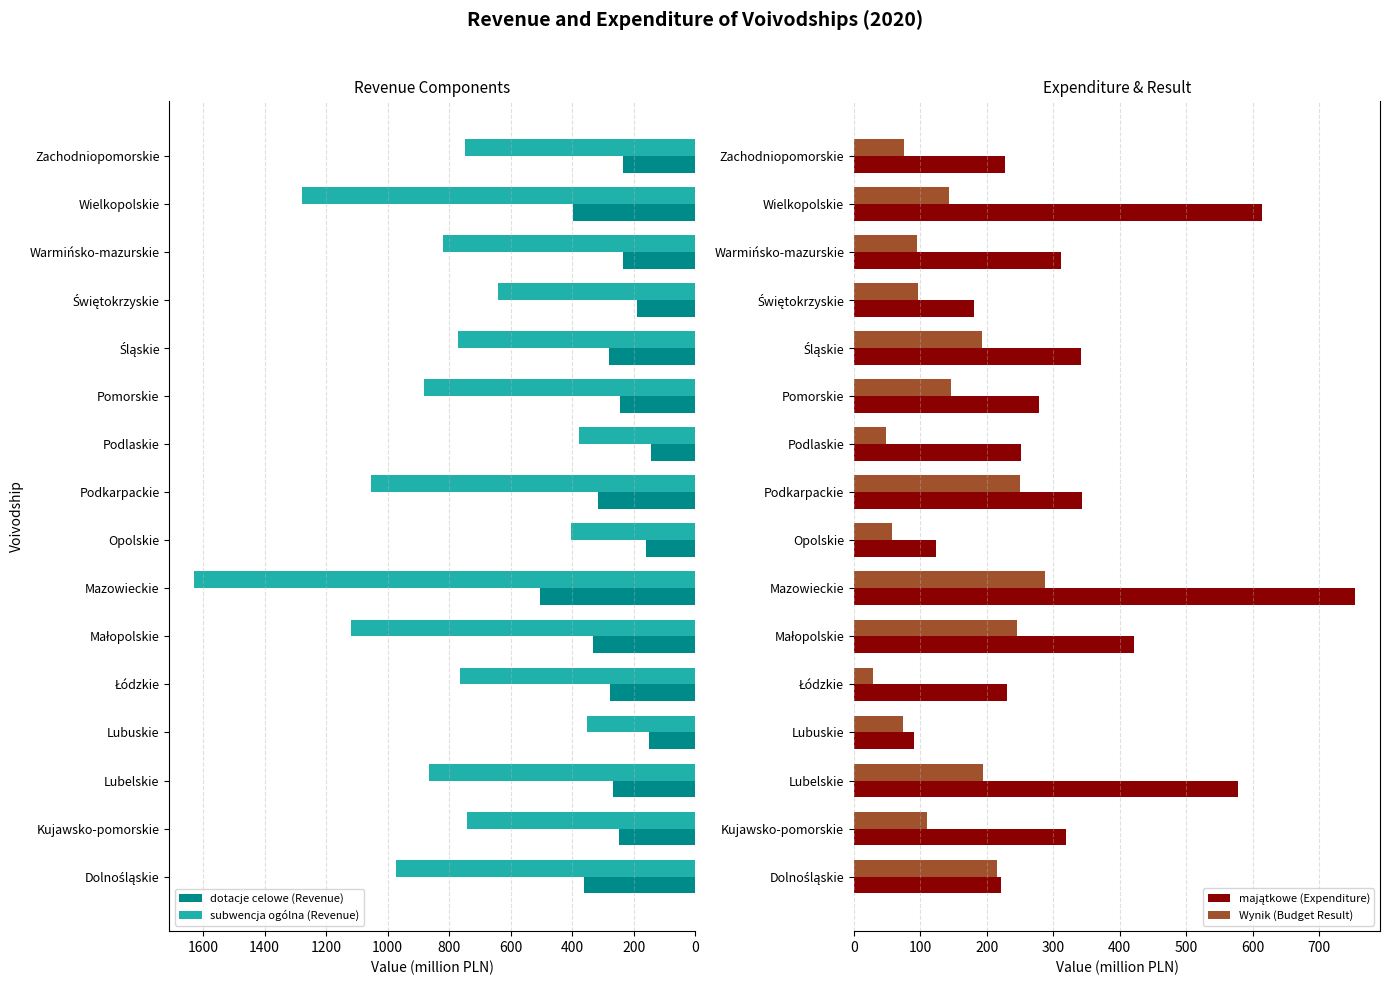

Is it true that dotacje celowe (Revenue) equals 95.9 at Warmińsko-mazurskie?

False